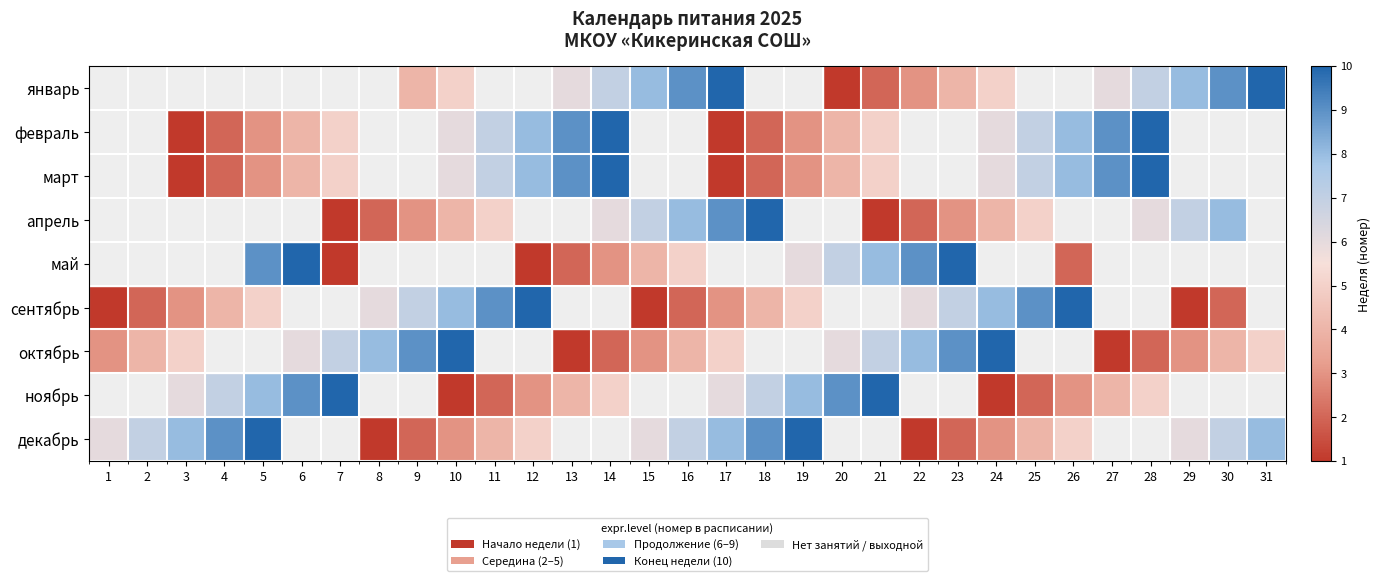

How many декабрь values are between 1 and 3?

6